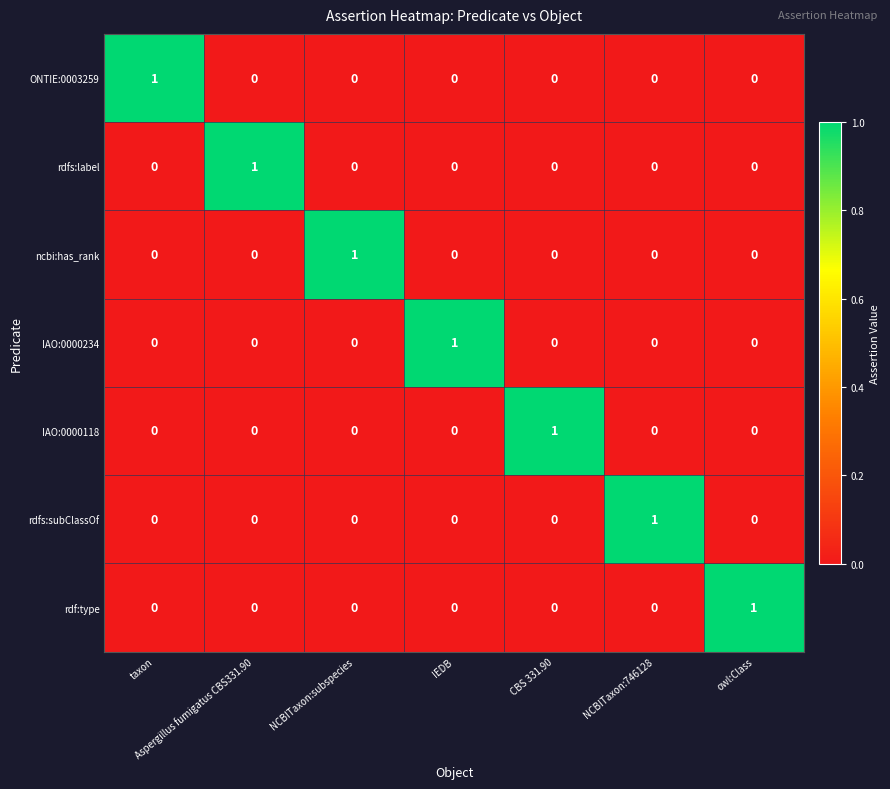

Is it true that IAO:0000234 equals 0 at taxon?

True